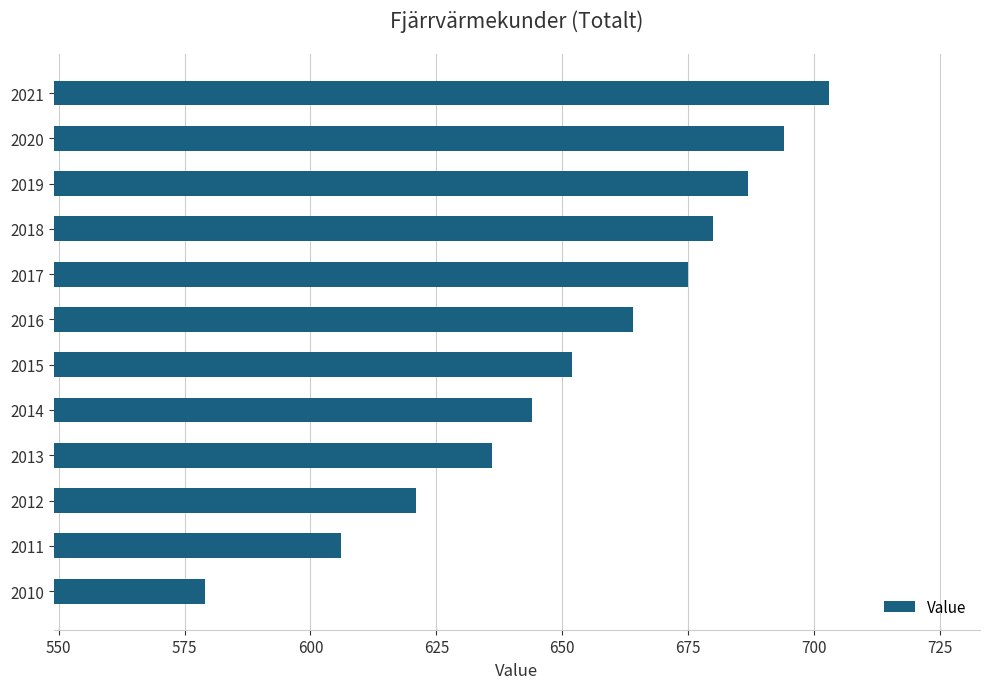

Which has a higher value, 2010 or 2019?

2019